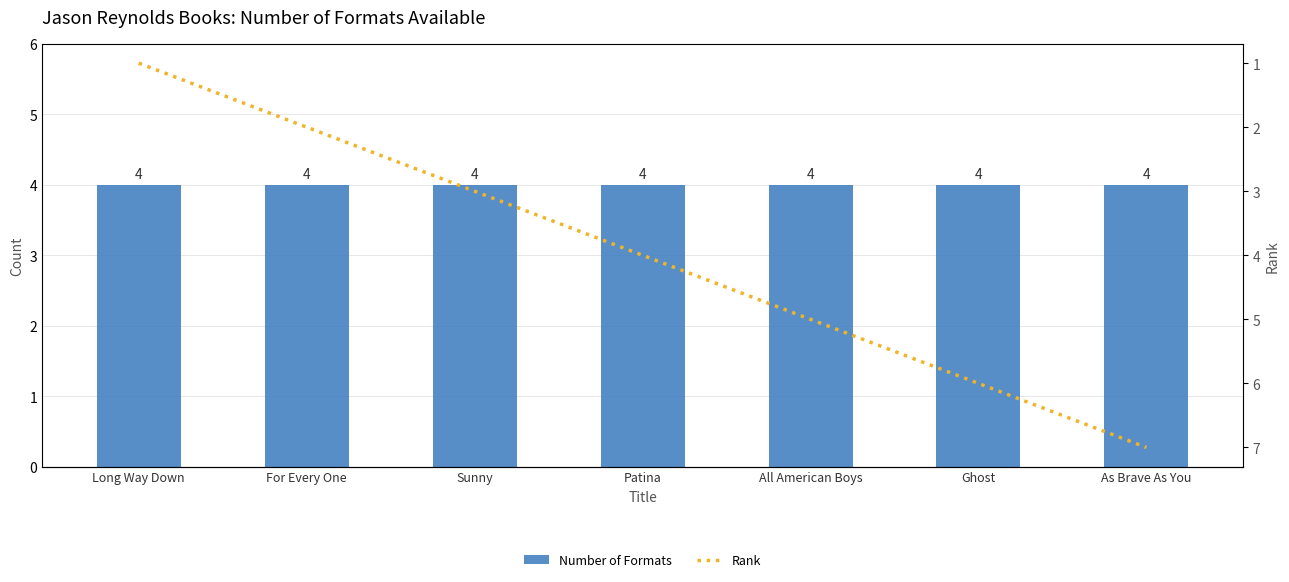

What is the greatest value displayed?

7